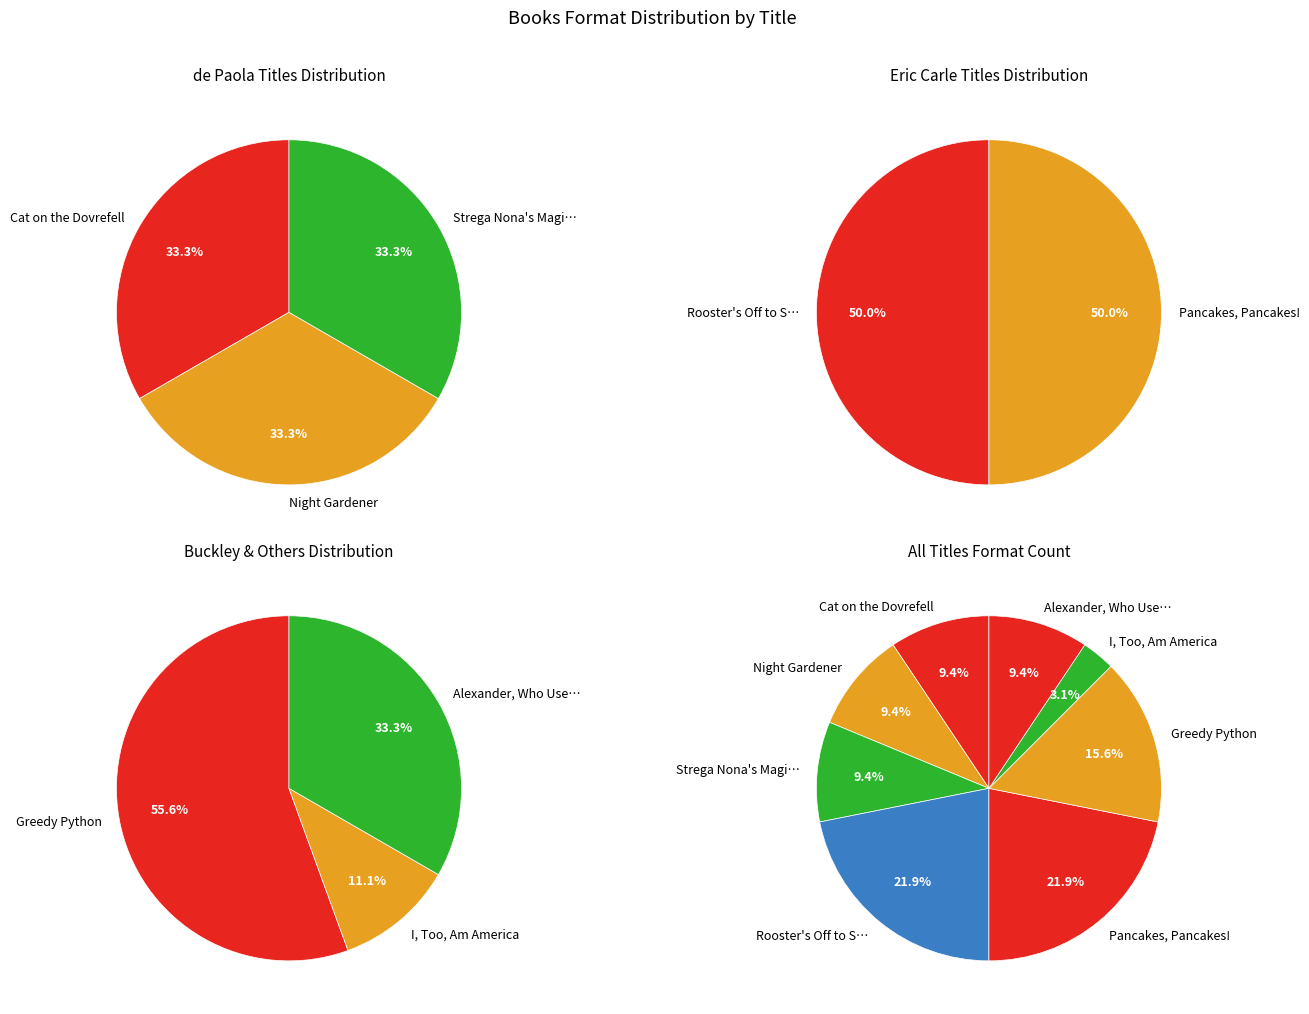

Does any single category account for the majority?

No